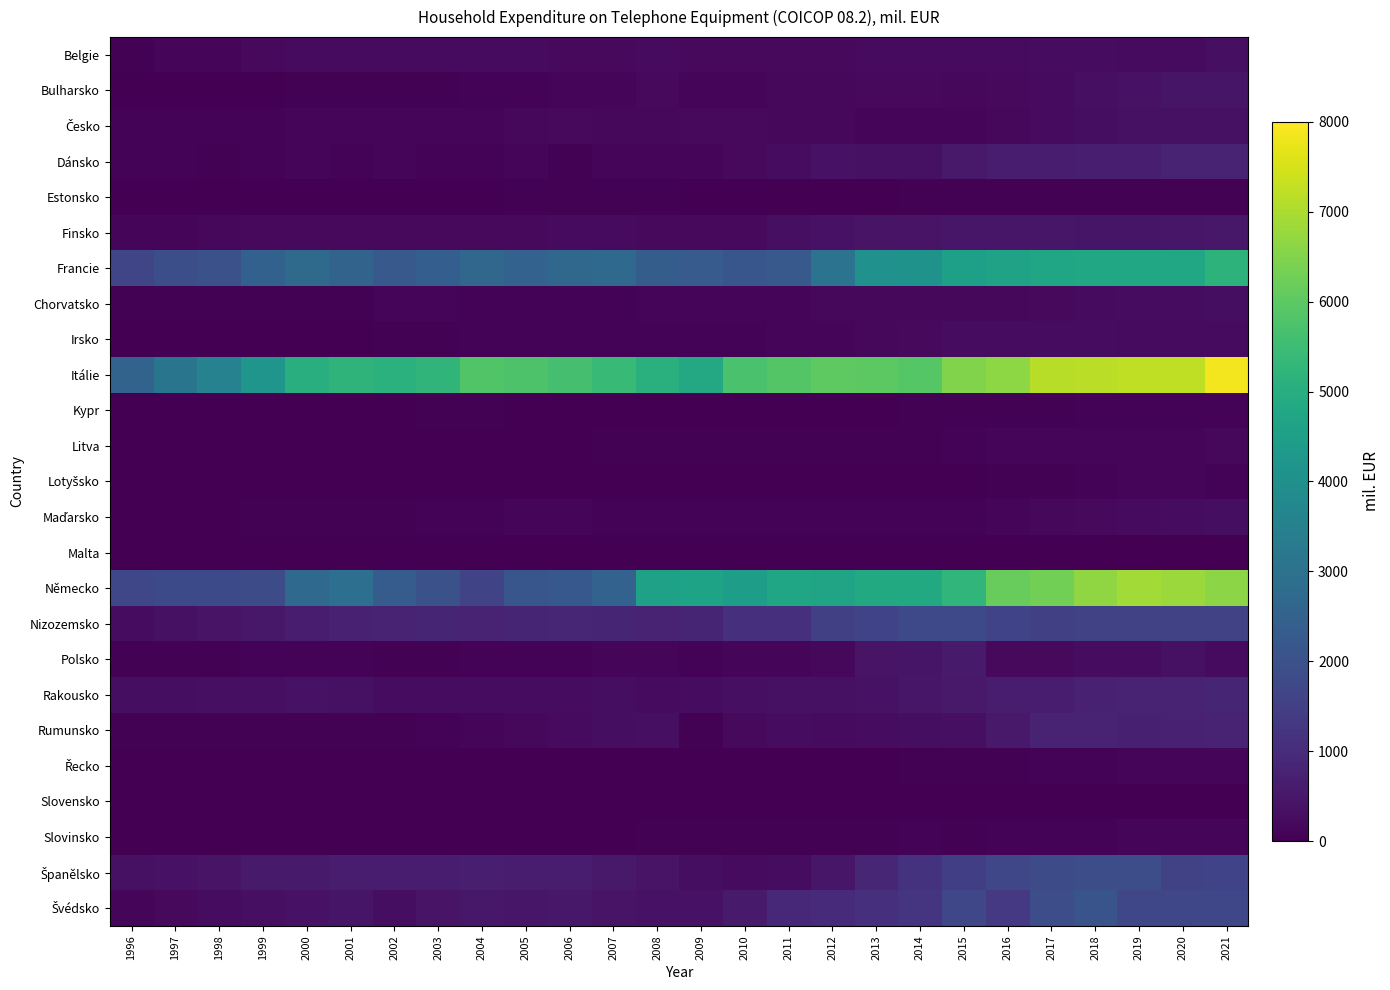

Between 2006 and 2002, which is larger?

2002